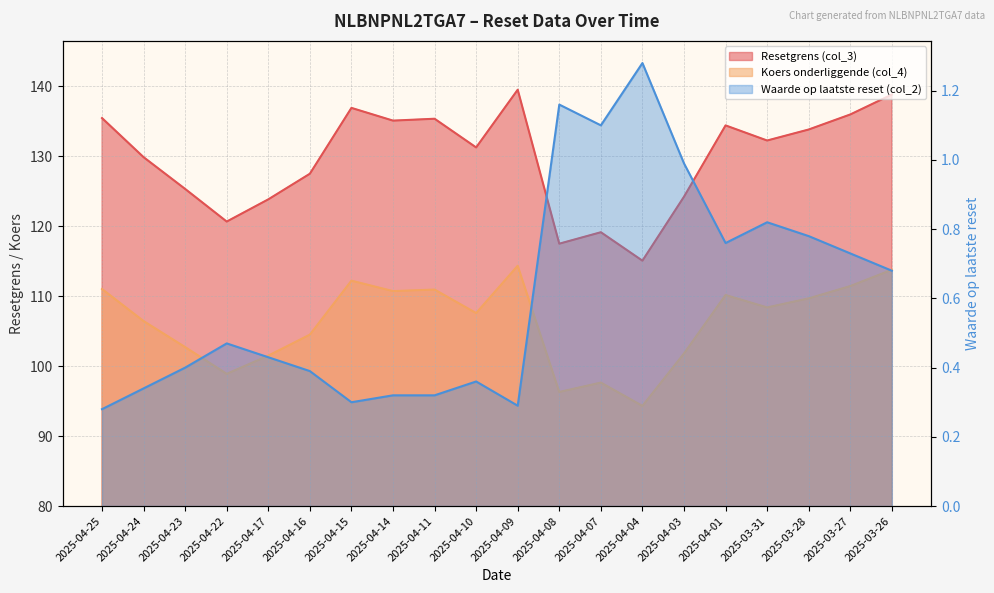

Reading left to right, what are all the values shown in this chart?

Resetgrens (col_3): 135.4	129.8	125.3	120.6	123.8	127.5	136.9	135.1	135.3	131.2	139.5	117.5	119.1	115.1	124.2	134.4	132.2	133.8	135.9	138.8
Koers onderliggende (col_4): 111.0	106.4	102.7	98.9	101.5	104.5	112.2	110.7	110.9	107.6	114.3	96.3	97.6	94.3	101.8	110.2	108.4	109.7	111.4	113.8
Waarde op laatste reset (col_2): 0.3	0.3	0.4	0.5	0.4	0.4	0.3	0.3	0.3	0.4	0.3	1.2	1.1	1.3	1.0	0.8	0.8	0.8	0.7	0.7